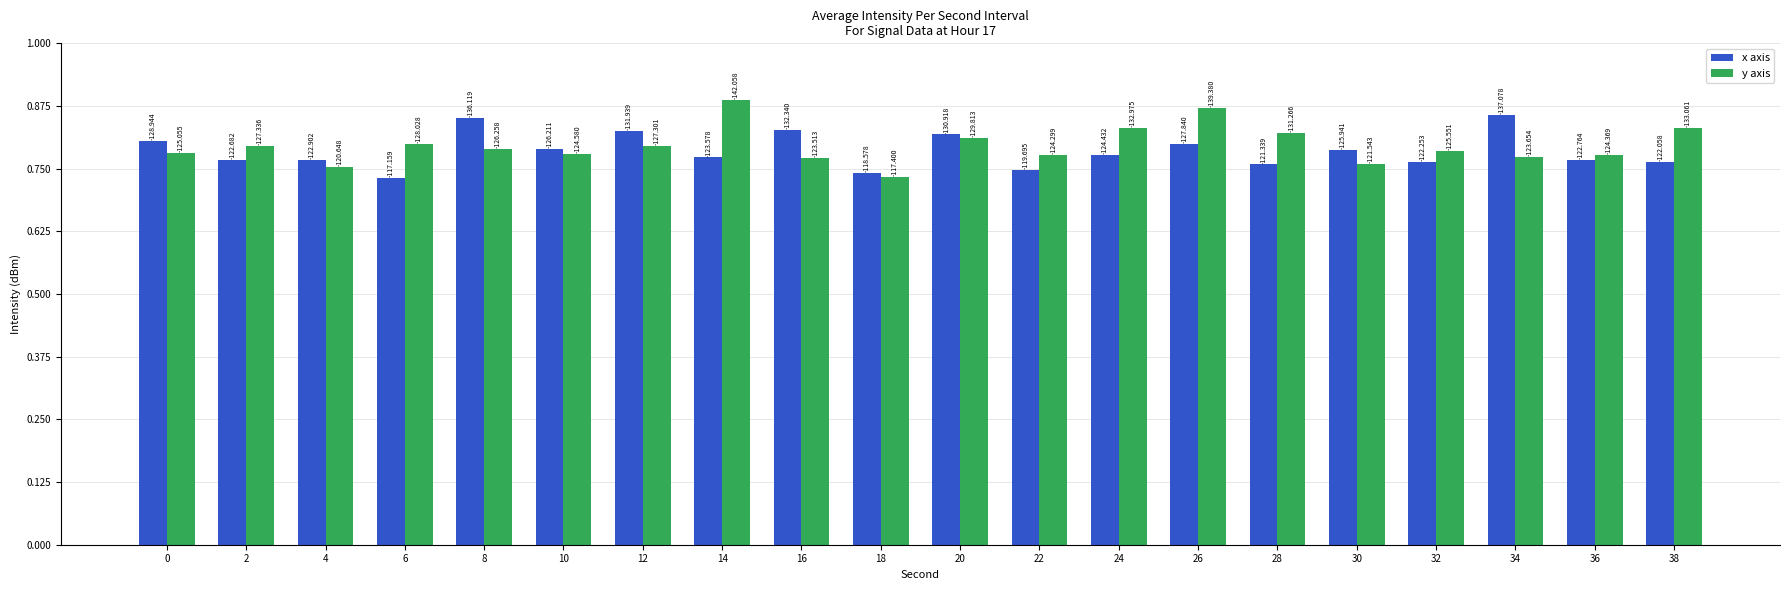

Are the bars horizontal?

No